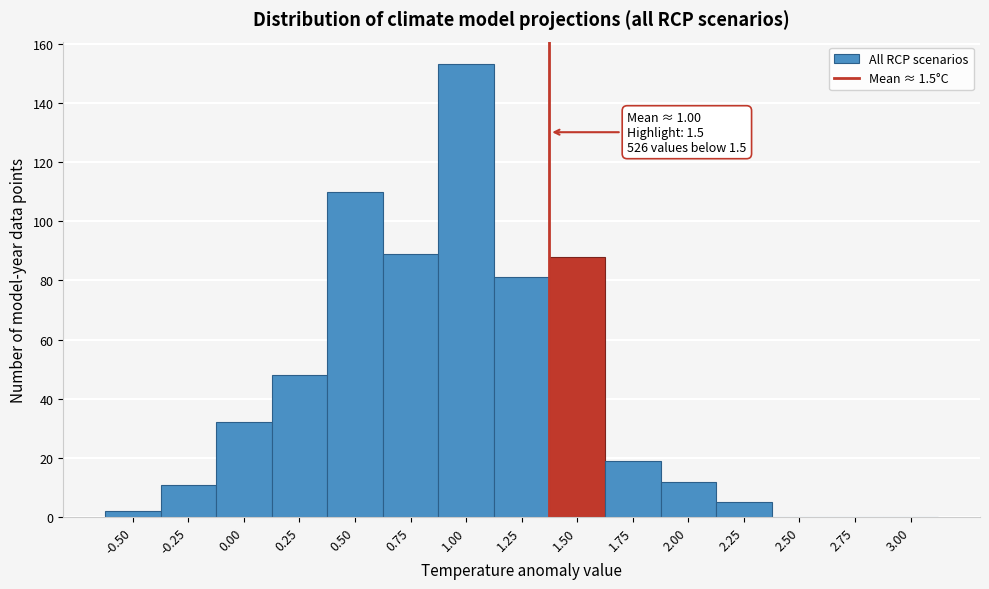

Reading left to right, extract all data points from this chart.

-0.50=2	-0.25=11	0.00=32	0.25=48	0.50=110	0.75=89	1.00=153	1.25=81	1.50=88	1.75=19	2.00=12	2.25=5	2.50=0	2.75=0	3.00=0